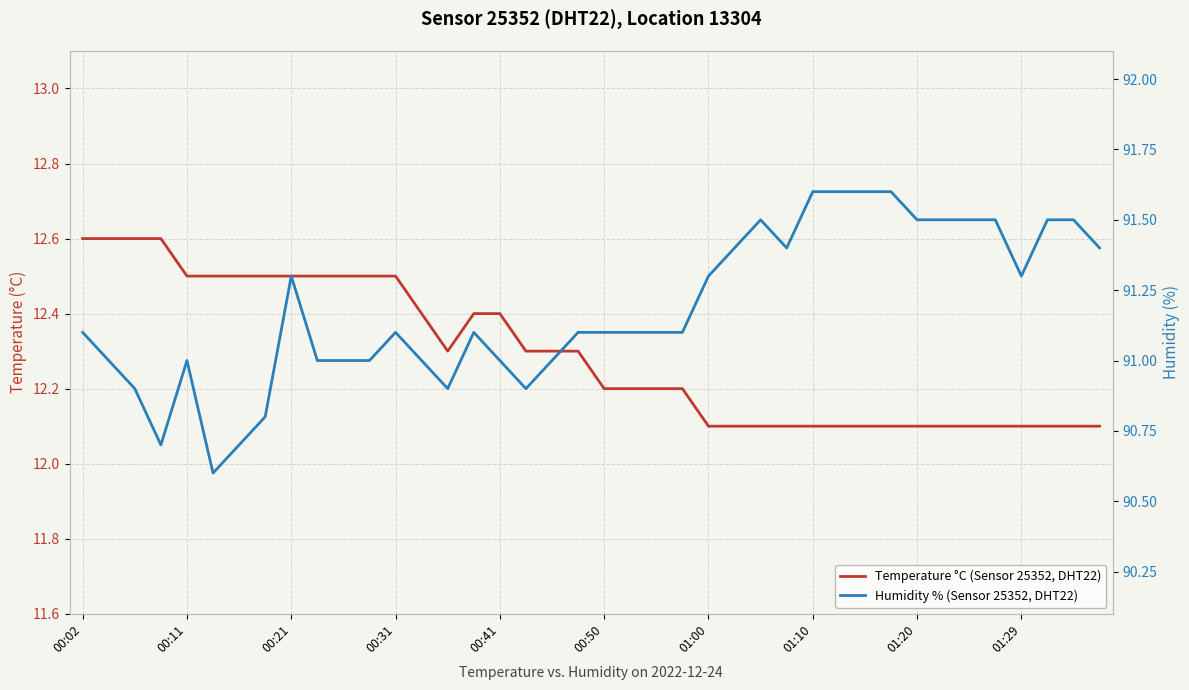

At which category does the chart reach its peak across all series?

01:10